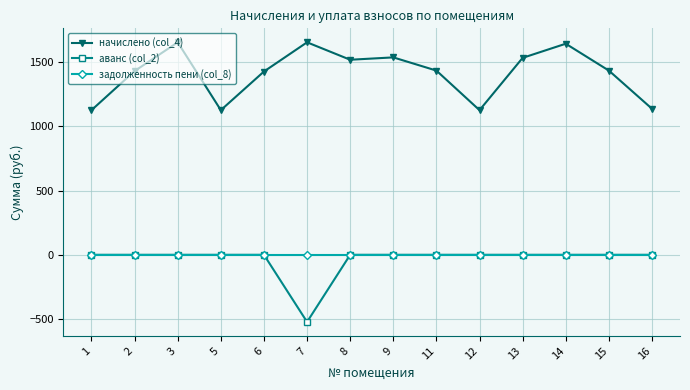

At how many categories does at least one series exceed 1547?

3